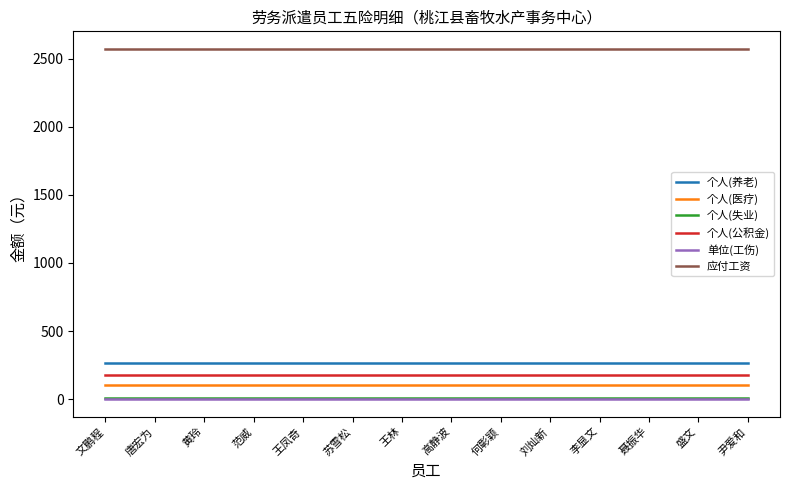

Is it true that 个人(养老) equals 452 at 尹爱和?

False